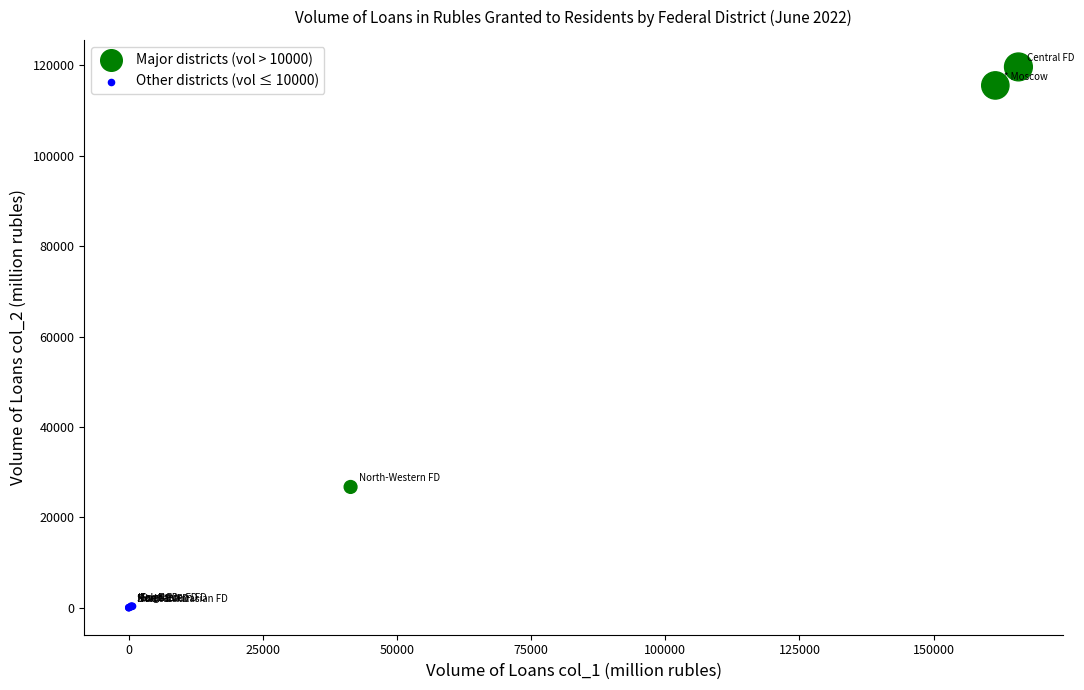

Which series has the widest spread of Y values?

Major districts (vol > 10000)